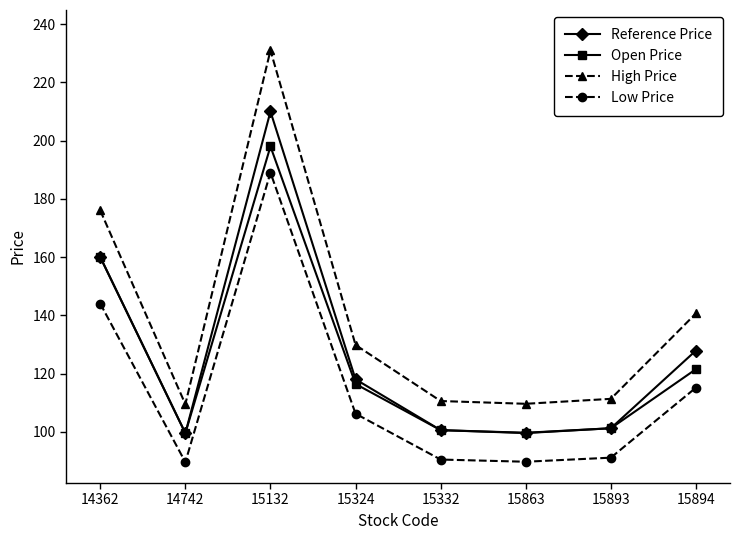

Is the value of Reference Price at 14362 greater than the value of Low Price at 15332?

Yes